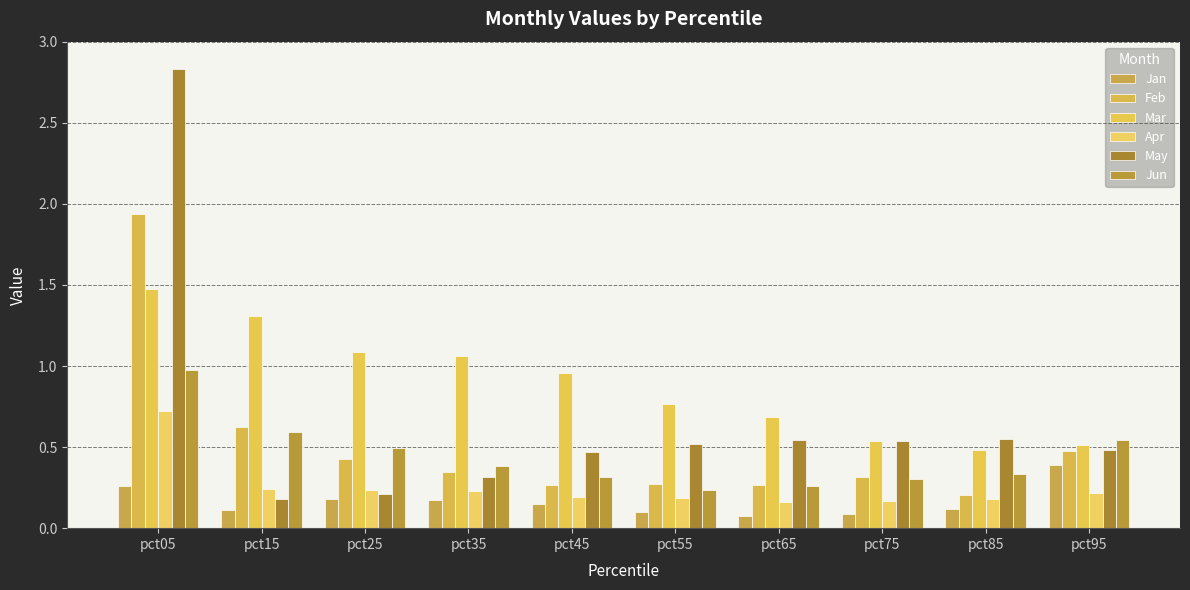

Reading left to right, what are all the values shown in this chart?

Jan: pct05=0.3	pct15=0.1	pct25=0.2	pct35=0.2	pct45=0.1	pct55=0.1	pct65=0.1	pct75=0.1	pct85=0.1	pct95=0.4
Feb: pct05=1.9	pct15=0.6	pct25=0.4	pct35=0.3	pct45=0.3	pct55=0.3	pct65=0.3	pct75=0.3	pct85=0.2	pct95=0.5
Mar: pct05=1.5	pct15=1.3	pct25=1.1	pct35=1.1	pct45=1.0	pct55=0.8	pct65=0.7	pct75=0.5	pct85=0.5	pct95=0.5
Apr: pct05=0.7	pct15=0.2	pct25=0.2	pct35=0.2	pct45=0.2	pct55=0.2	pct65=0.2	pct75=0.2	pct85=0.2	pct95=0.2
May: pct05=2.8	pct15=0.2	pct25=0.2	pct35=0.3	pct45=0.5	pct55=0.5	pct65=0.5	pct75=0.5	pct85=0.5	pct95=0.5
Jun: pct05=1.0	pct15=0.6	pct25=0.5	pct35=0.4	pct45=0.3	pct55=0.2	pct65=0.3	pct75=0.3	pct85=0.3	pct95=0.5